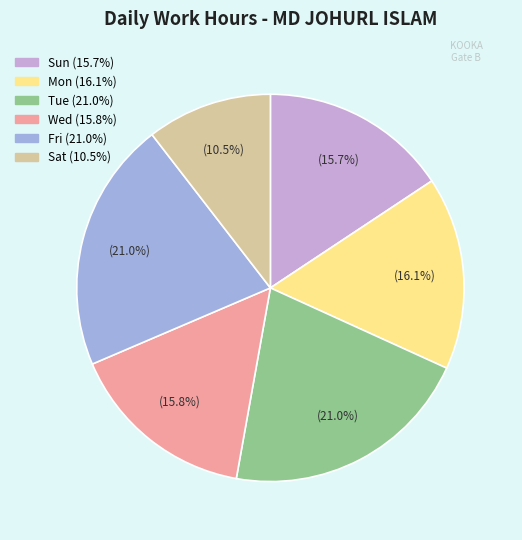

Is there any slice that represents more than half of the pie?

No